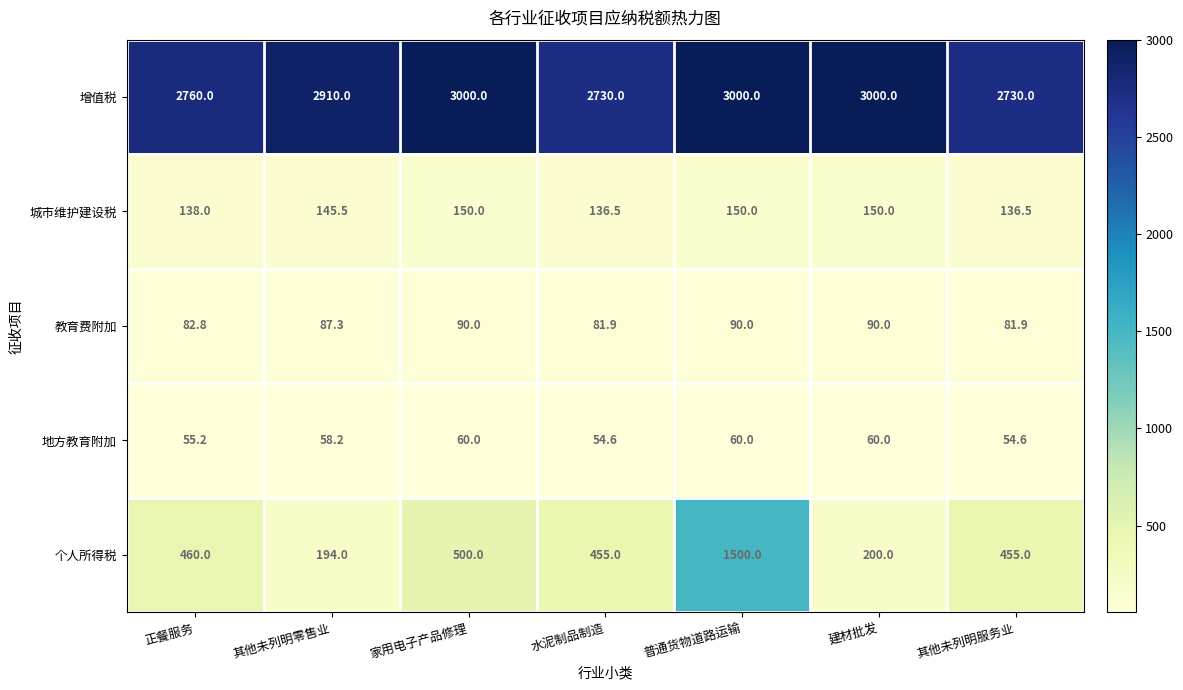

What is the smallest value displayed?

54.6